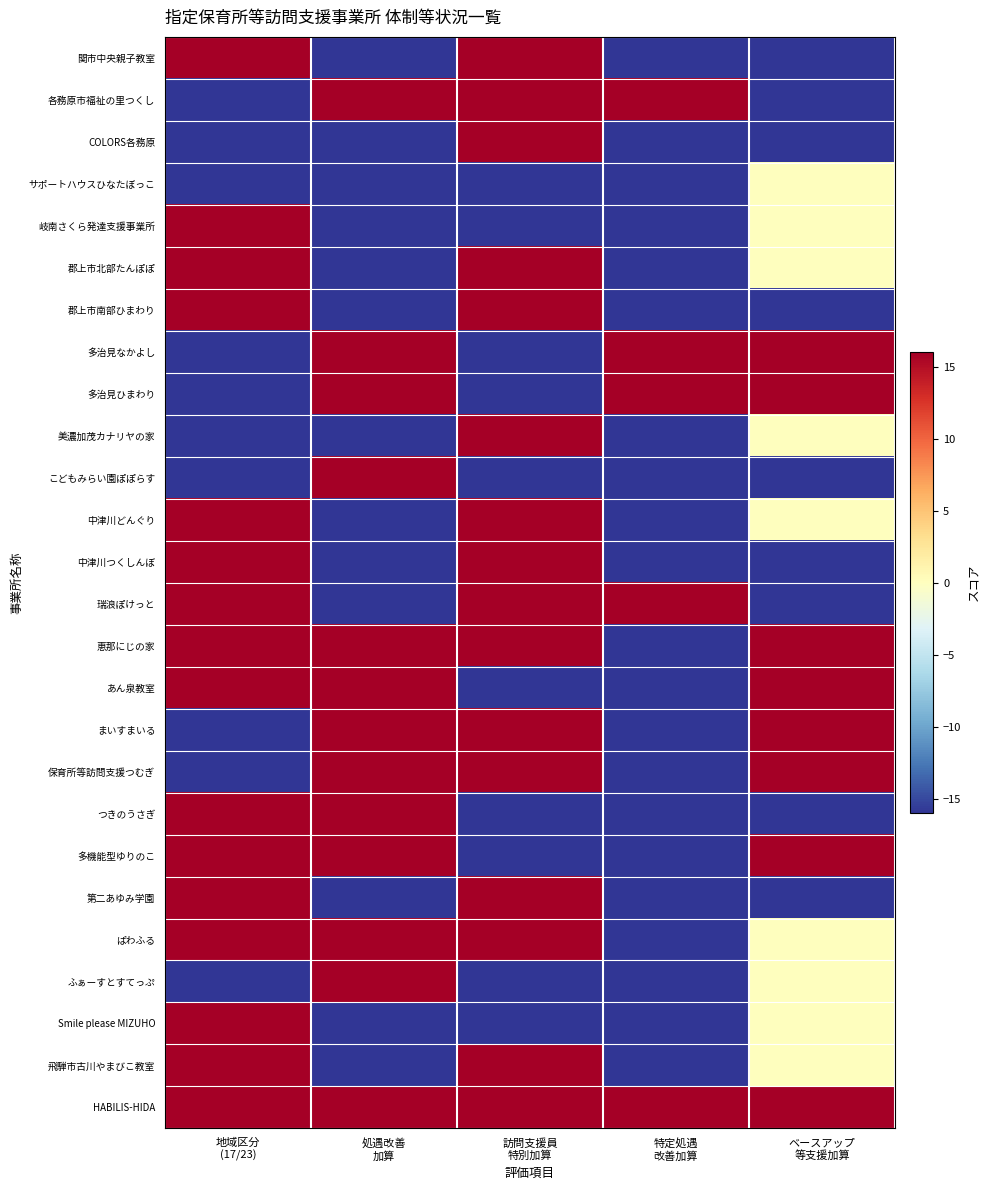

Which has a higher value, 地域区分
(17/23) or 特定処遇
改善加算?

地域区分
(17/23)